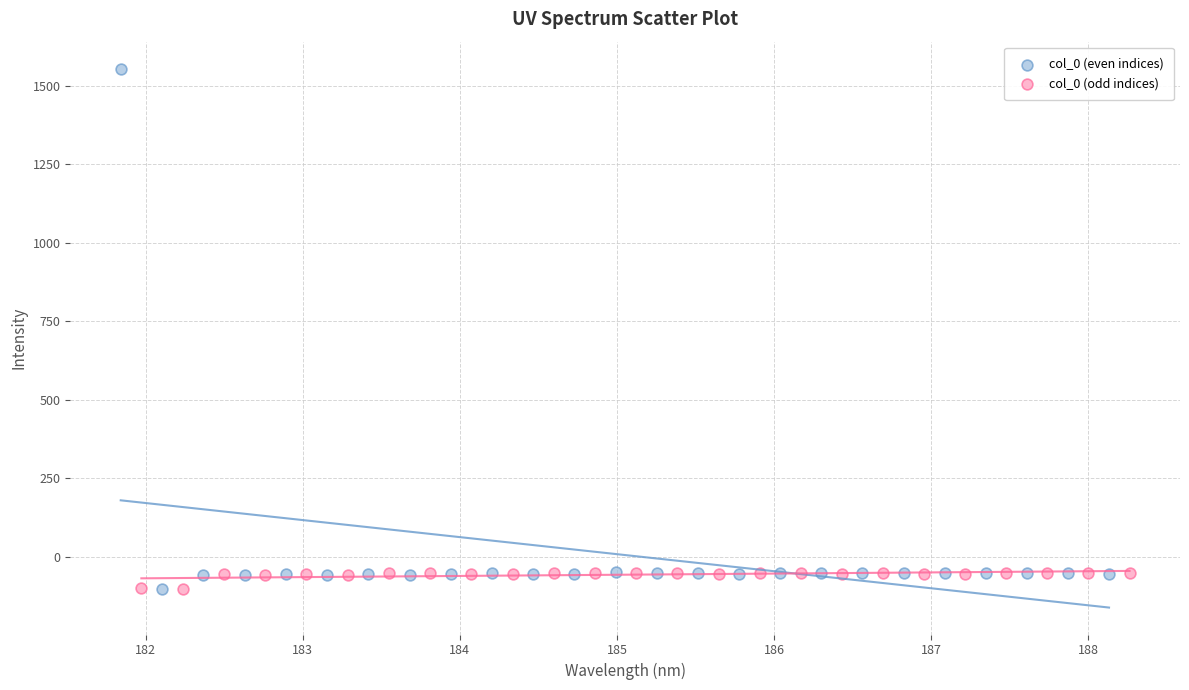

What are all the series names shown in the legend?

col_0 (even indices), col_0 (odd indices)